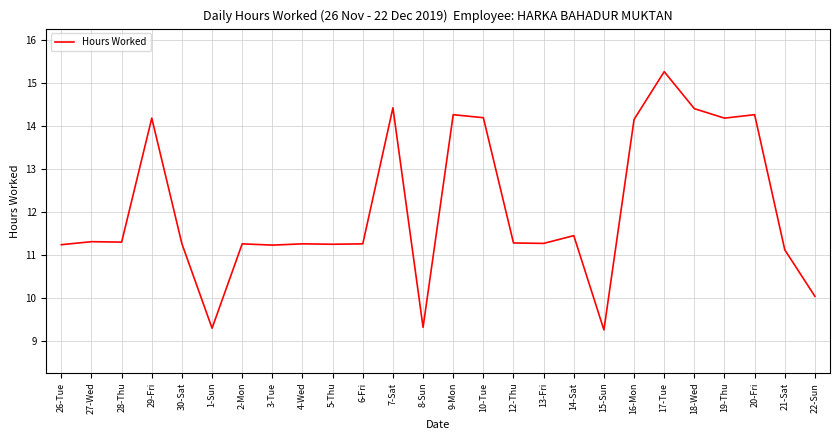

The chart shows a value of 14.2 at 10-Tue. True or false?

True